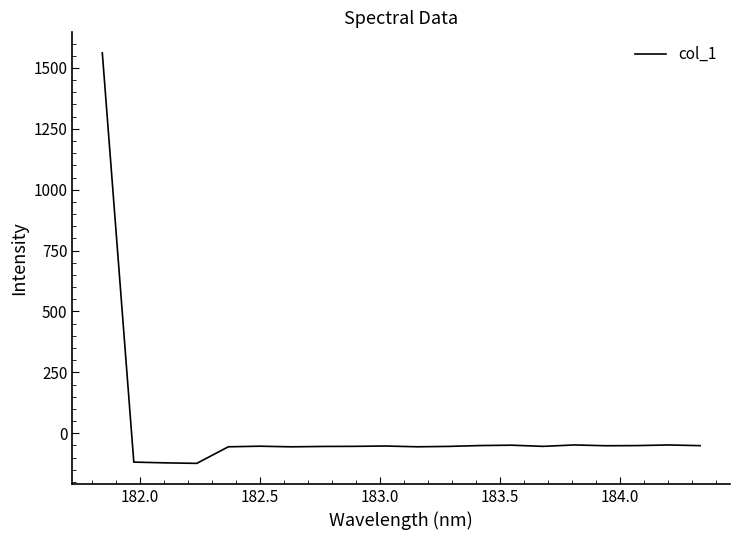

Does the chart have visible grid lines?

No